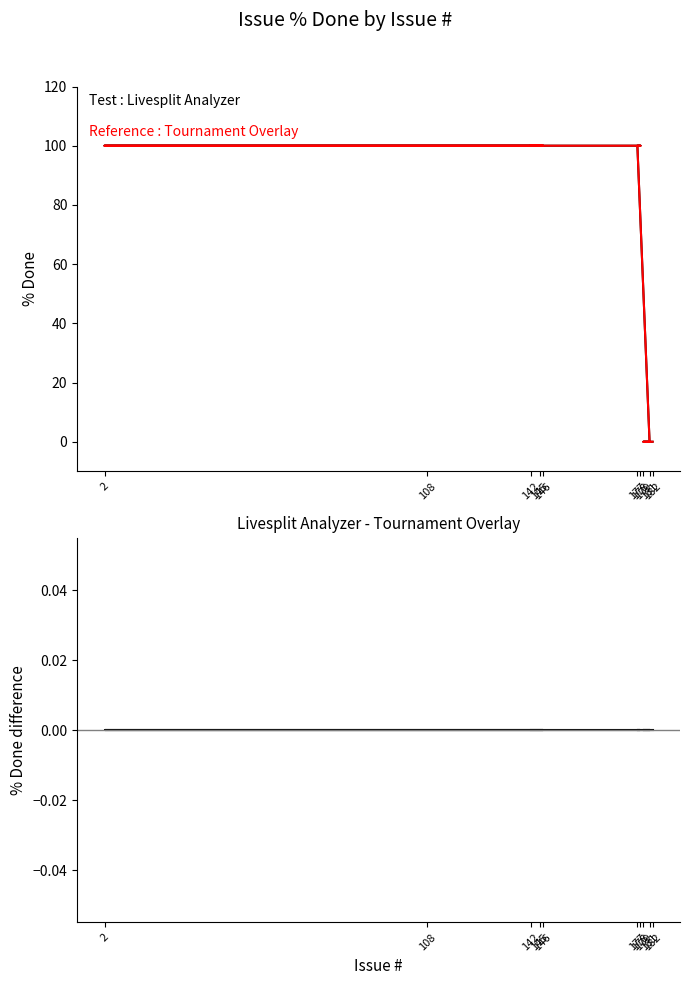

Reading left to right, what are all the values shown in this chart?

Livesplit Analyzer: 182=0	179=0	181=0	177=100	178=100	108=100	2=100	146=100	145=100	142=100
Tournament Overlay: 182=0	179=0	181=0	177=100	178=100	108=100	2=100	146=100	145=100	142=100
Difference (Livesplit - Tournament): 182=0	179=0	181=0	177=0	178=0	108=0	2=0	146=0	145=0	142=0